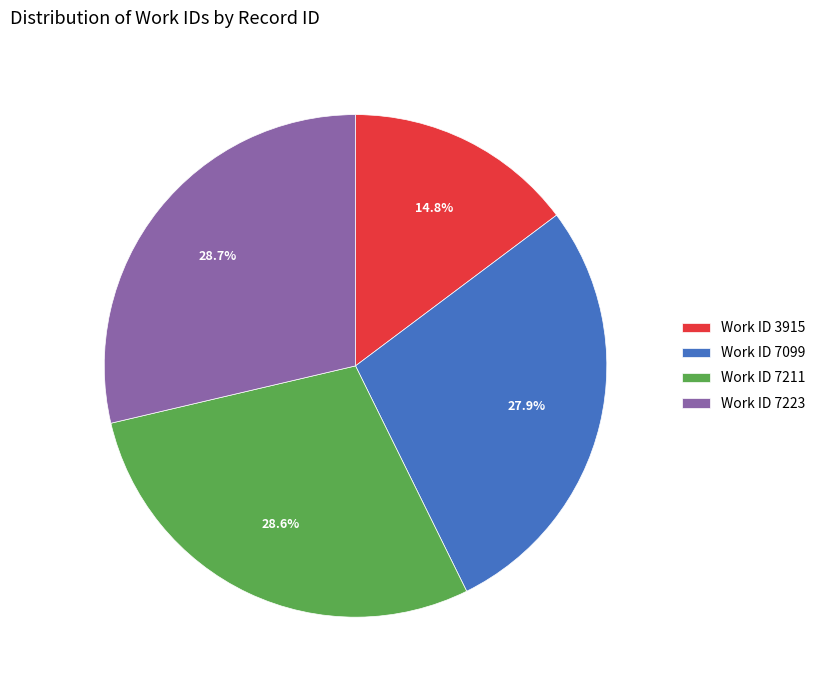

Which has a higher value, Work ID 7099 or Work ID 7211?

Work ID 7211